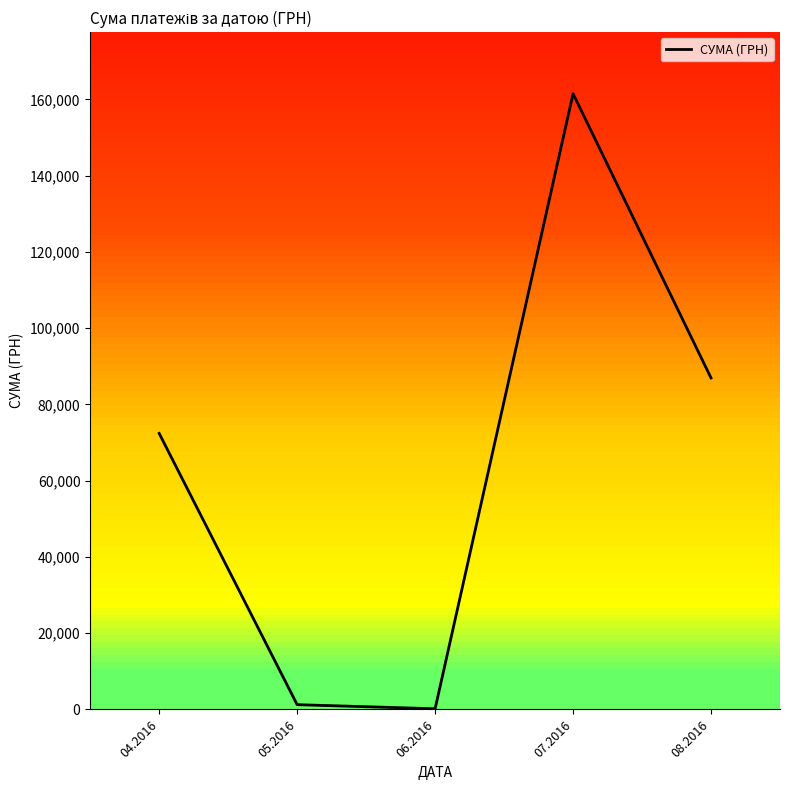

What is the difference between the second highest and second lowest values?

85698.7